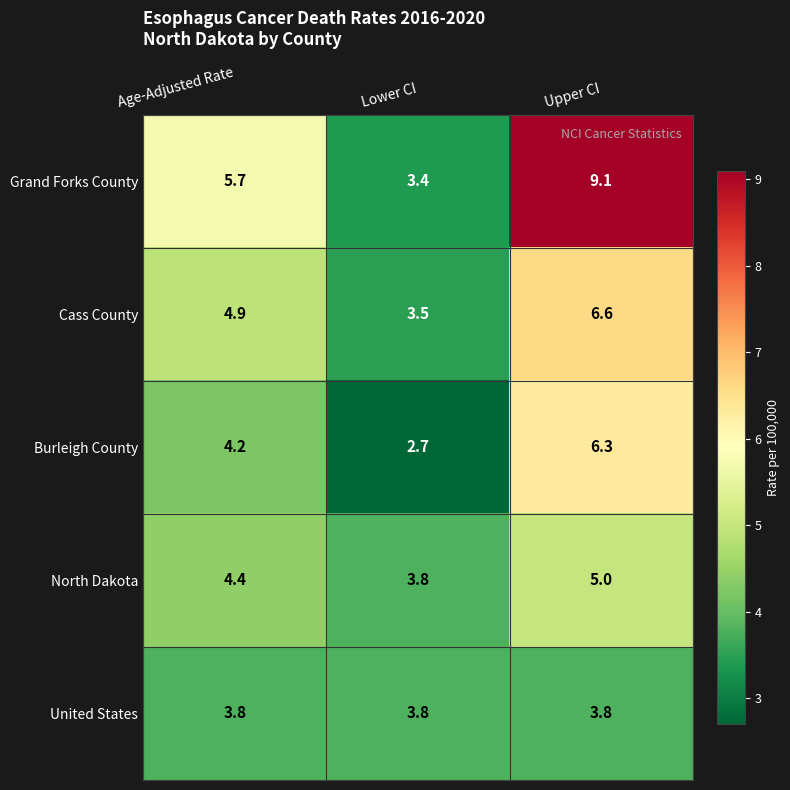

What is the maximum value for Grand Forks County?

9.1